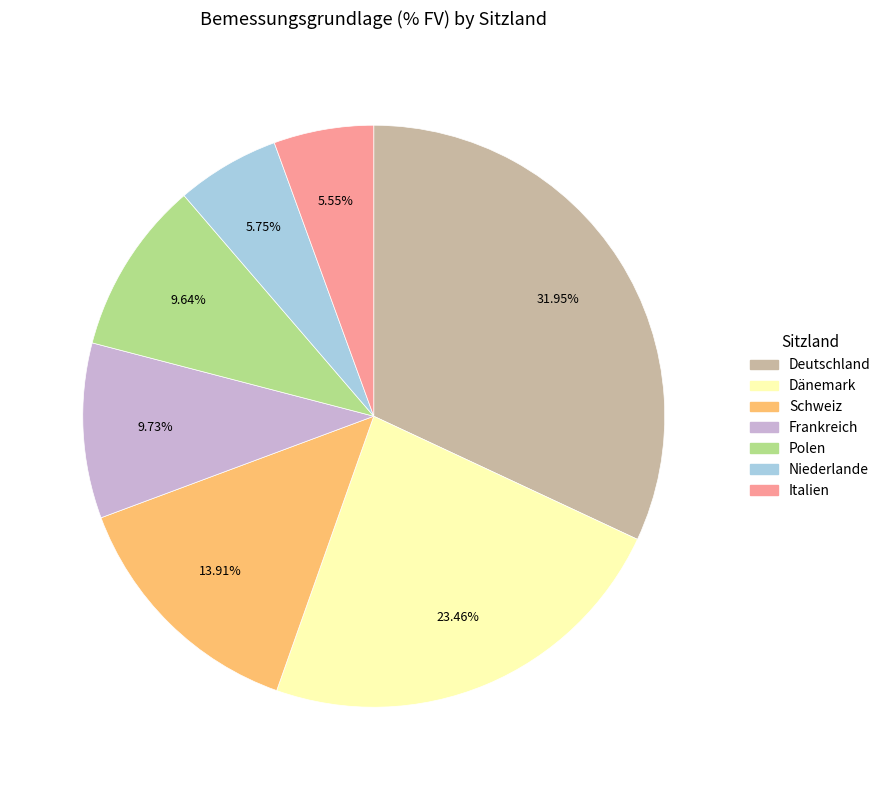

How much of the chart is everything except Frankreich?

90.3%